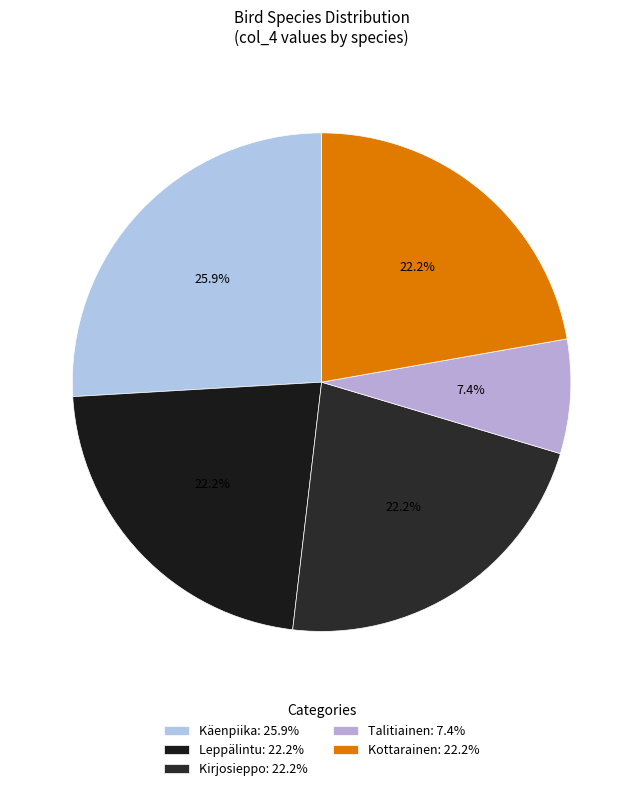

To the nearest percent, what is the combined percentage of Leppälintu and Talitiainen?

30%